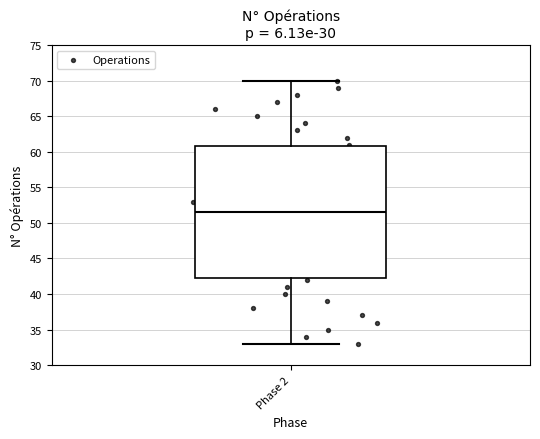

Transcribe this box plot: give where the median line is, the range the box spans, and where the two whiskers end, as read against the y-axis. The values are not printed on the chart, so give them approximately, as read against the axis.

median 51.5, box 42.5 to 61.0, whiskers 33.0 to 70.0